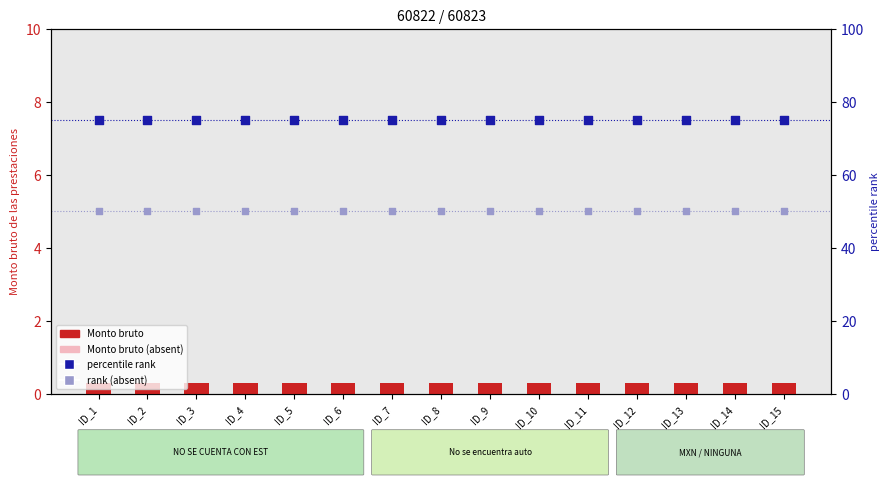

What is the total value across all series at ID_14?

125.5